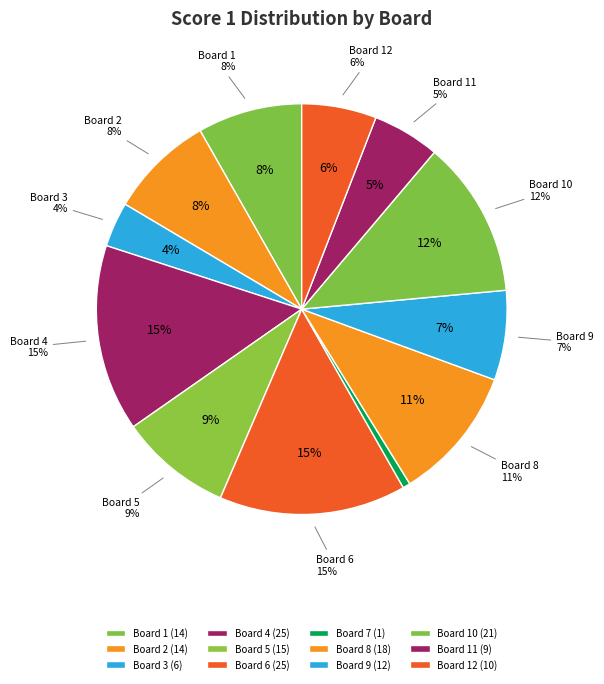

What portion of the pie excludes Board 3?

96.5%